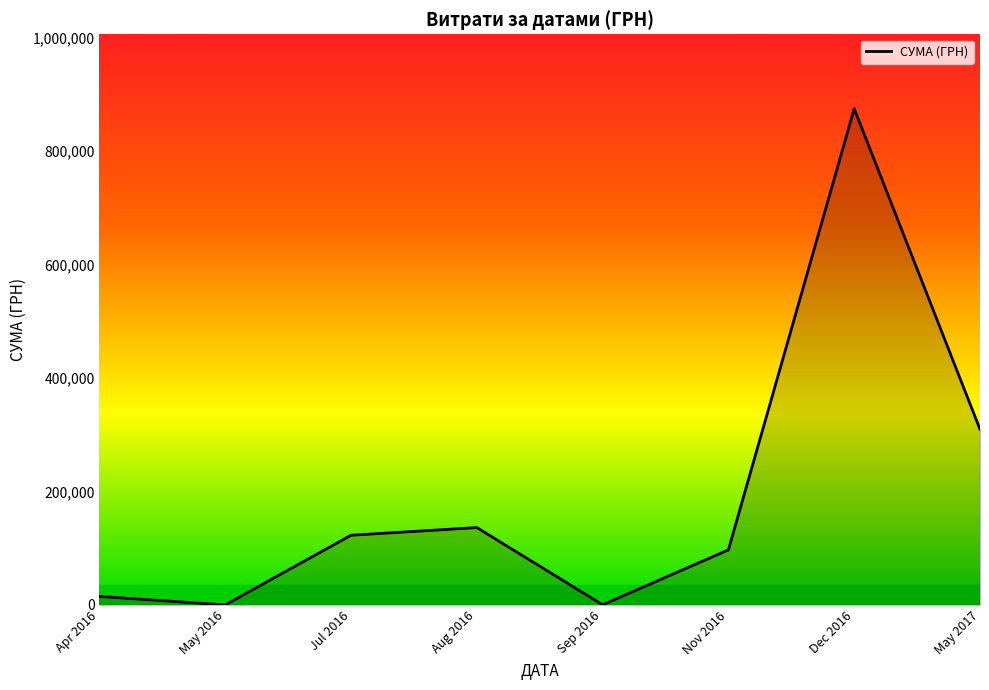

Which label corresponds to the largest value in the chart?

Dec 2016